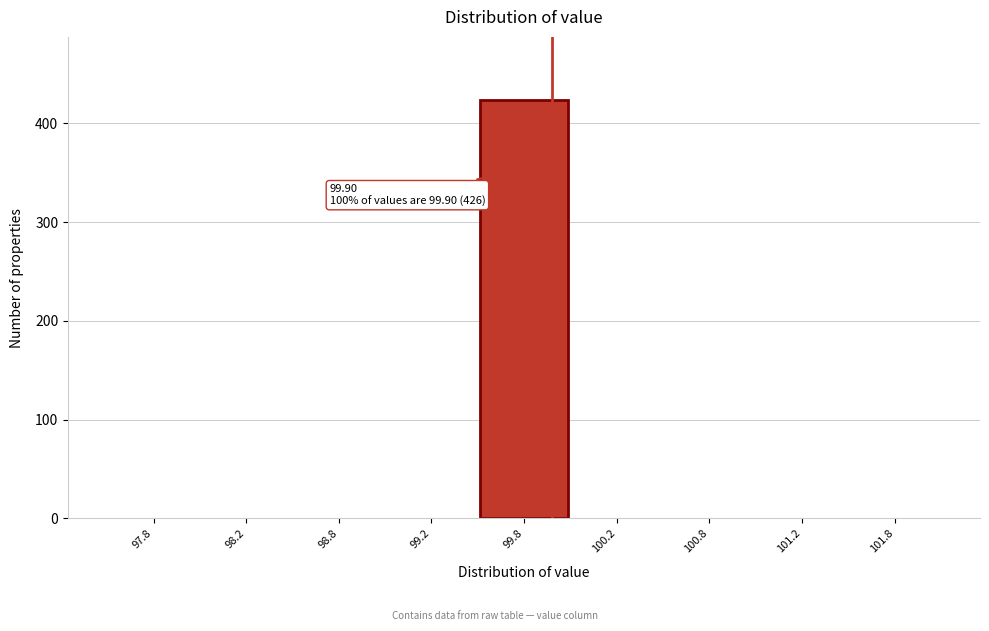

Reading right to left, extract all data points from this chart.

101.8=0	101.2=0	100.8=0	100.2=0	99.8=424	99.2=0	98.8=0	98.2=0	97.8=0